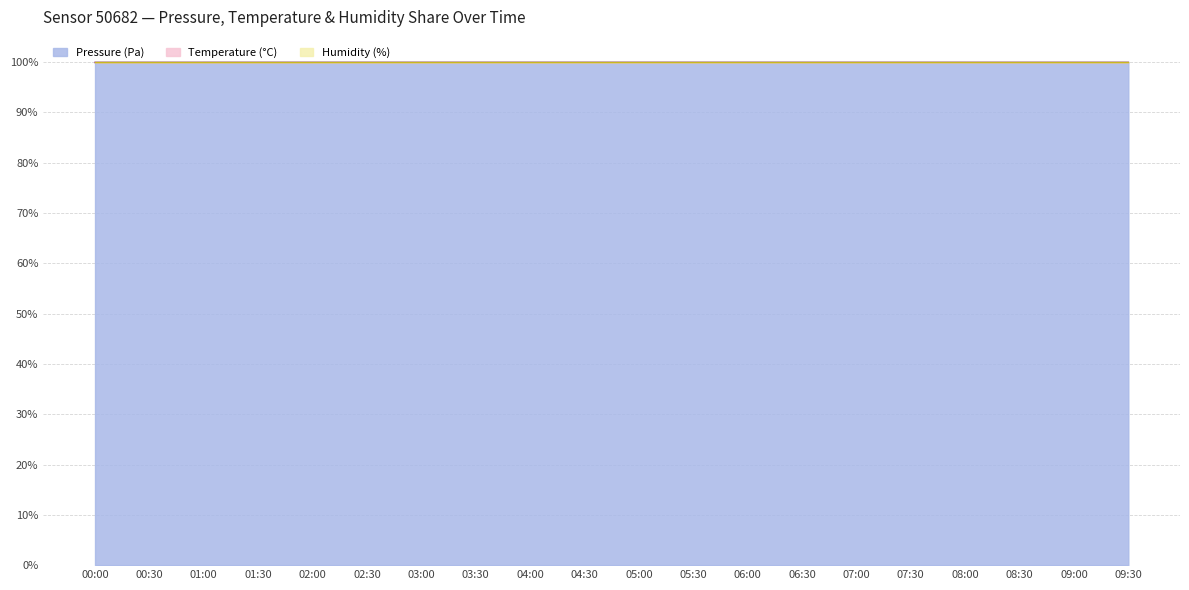

What is the minimum value for Pressure (Pa)?

99.9